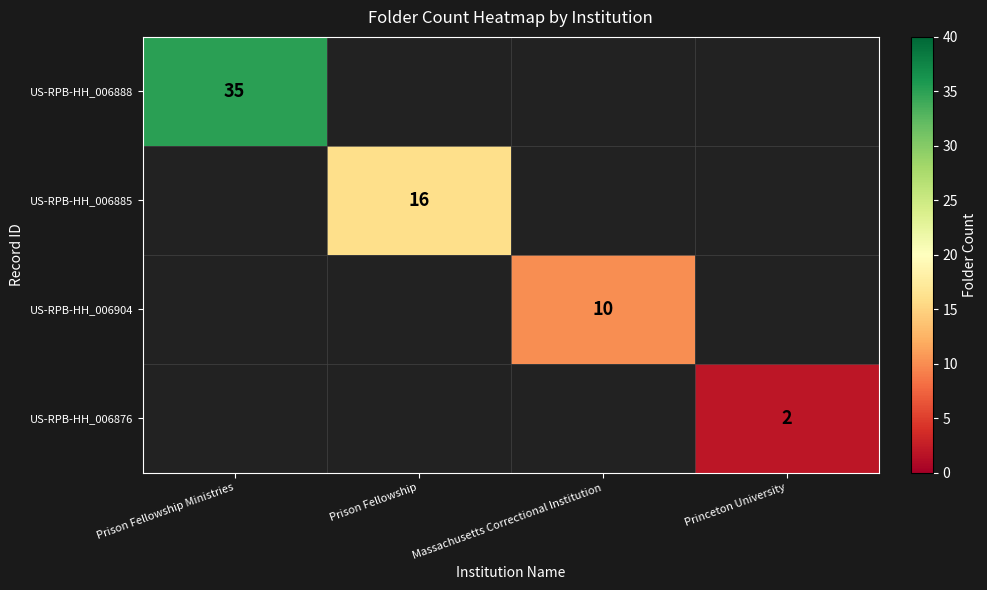

The US-RPB-HH_006888 series shows 50 at Prison Fellowship Ministries. True or false?

False